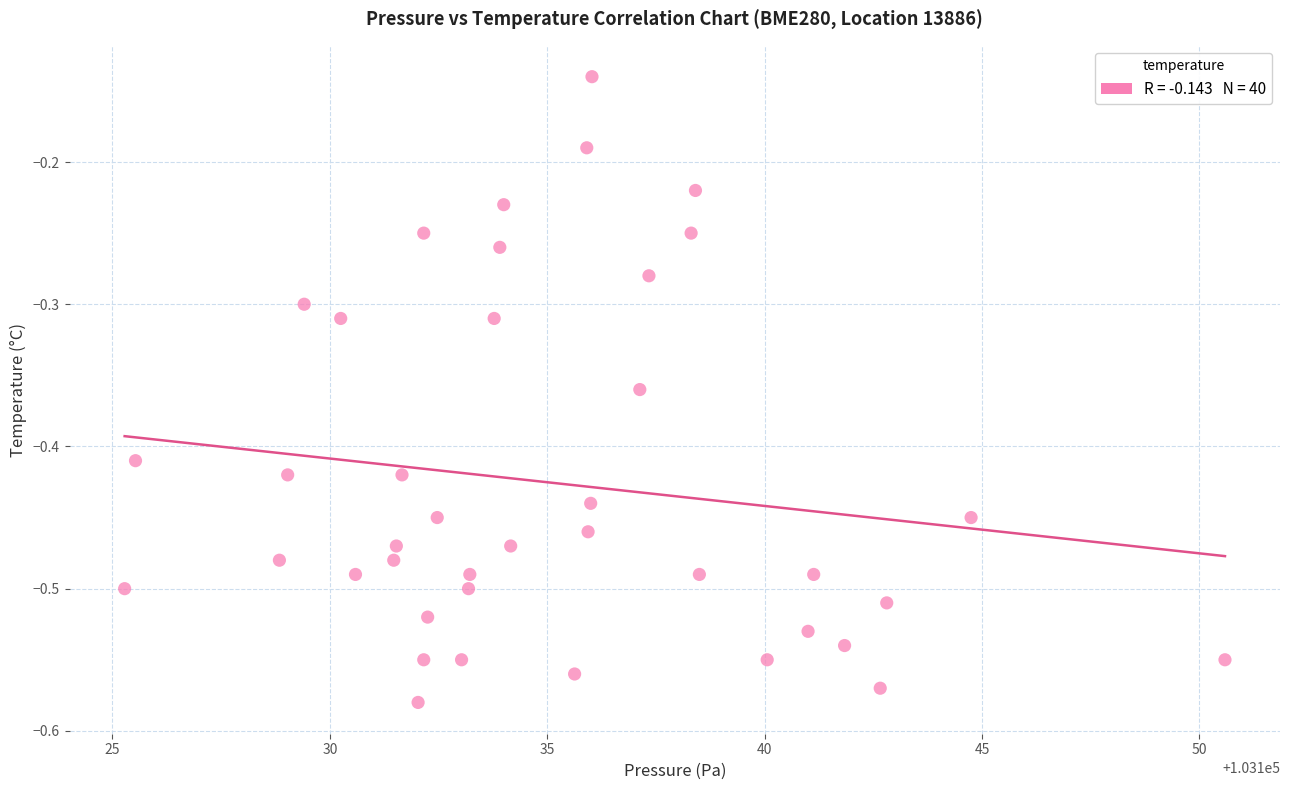

What is the range of X values (max minus min)?

25.3